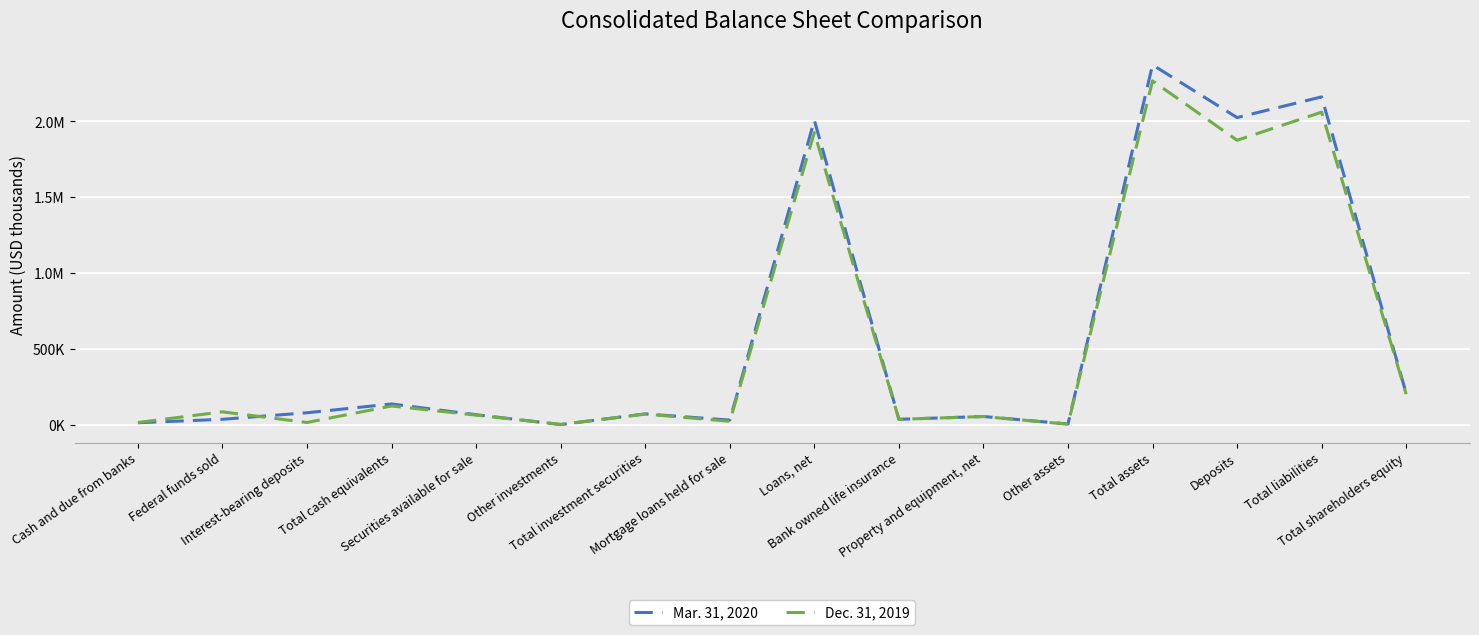

Does the chart have visible grid lines?

Yes